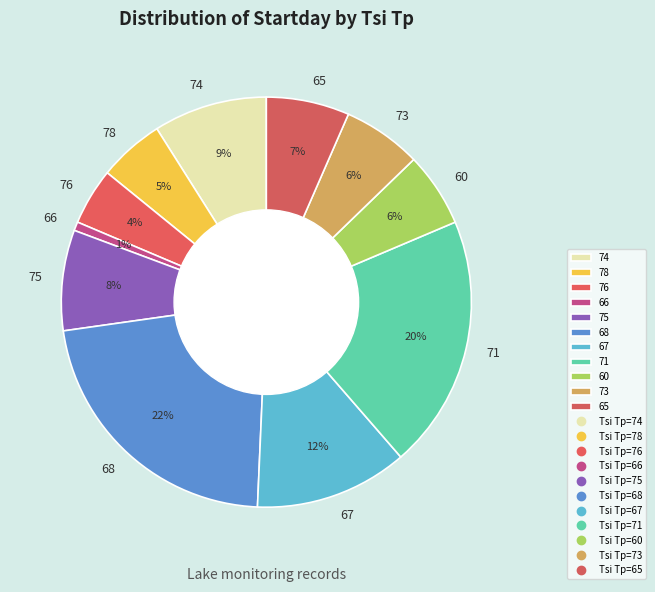

What is the largest slice in the pie chart?

68